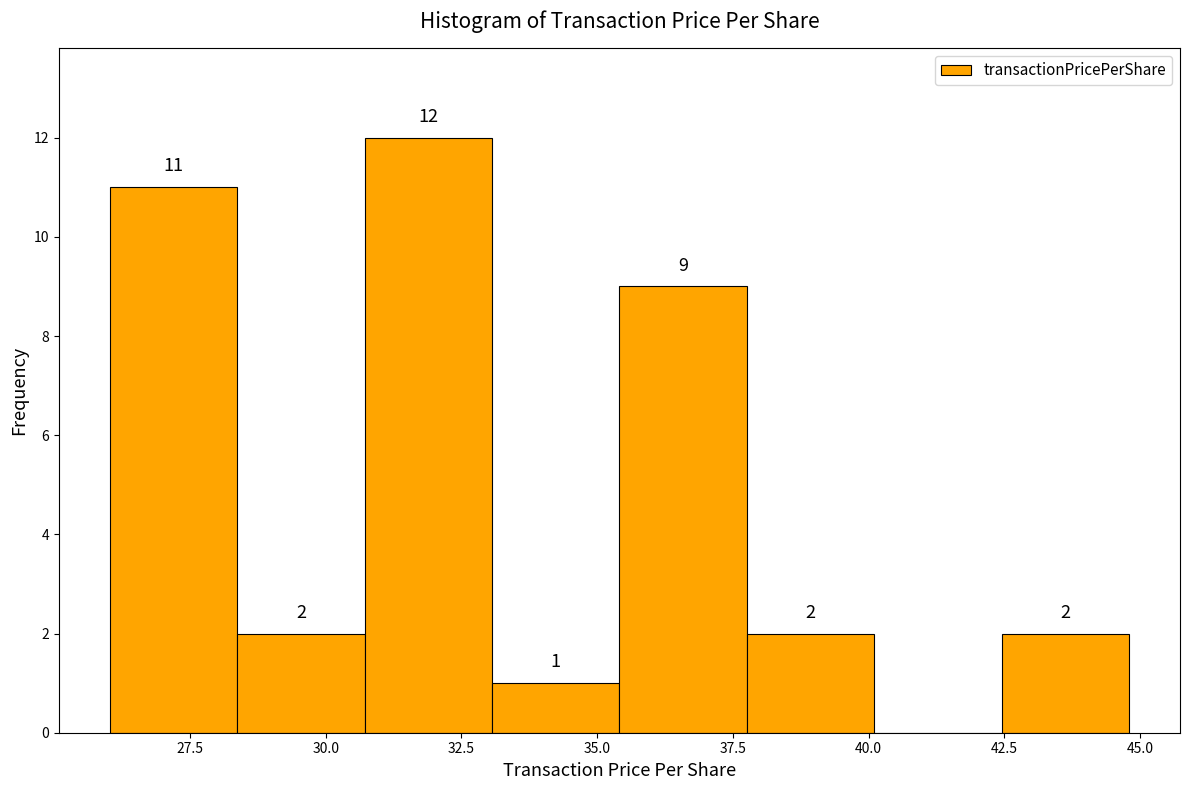

Over which range of the x-axis is the bar tallest?

30.5 to 33.0